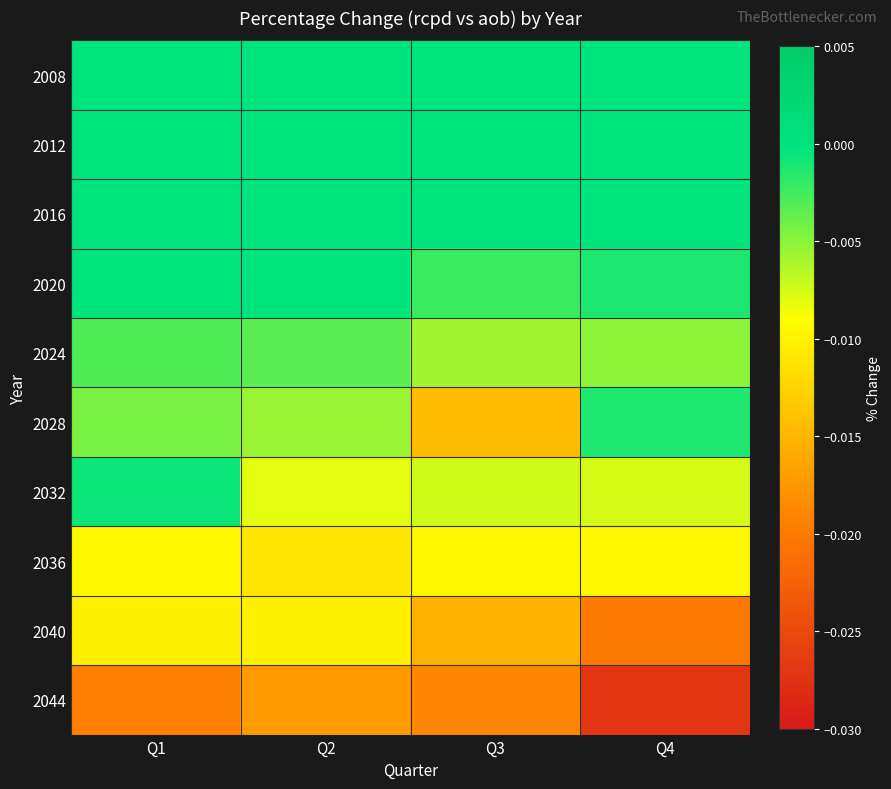

Rank the series by their maximum value, from highest to lowest.

2008, 2012, 2016, 2020, 2032, 2028, 2024, 2036, 2040, 2044